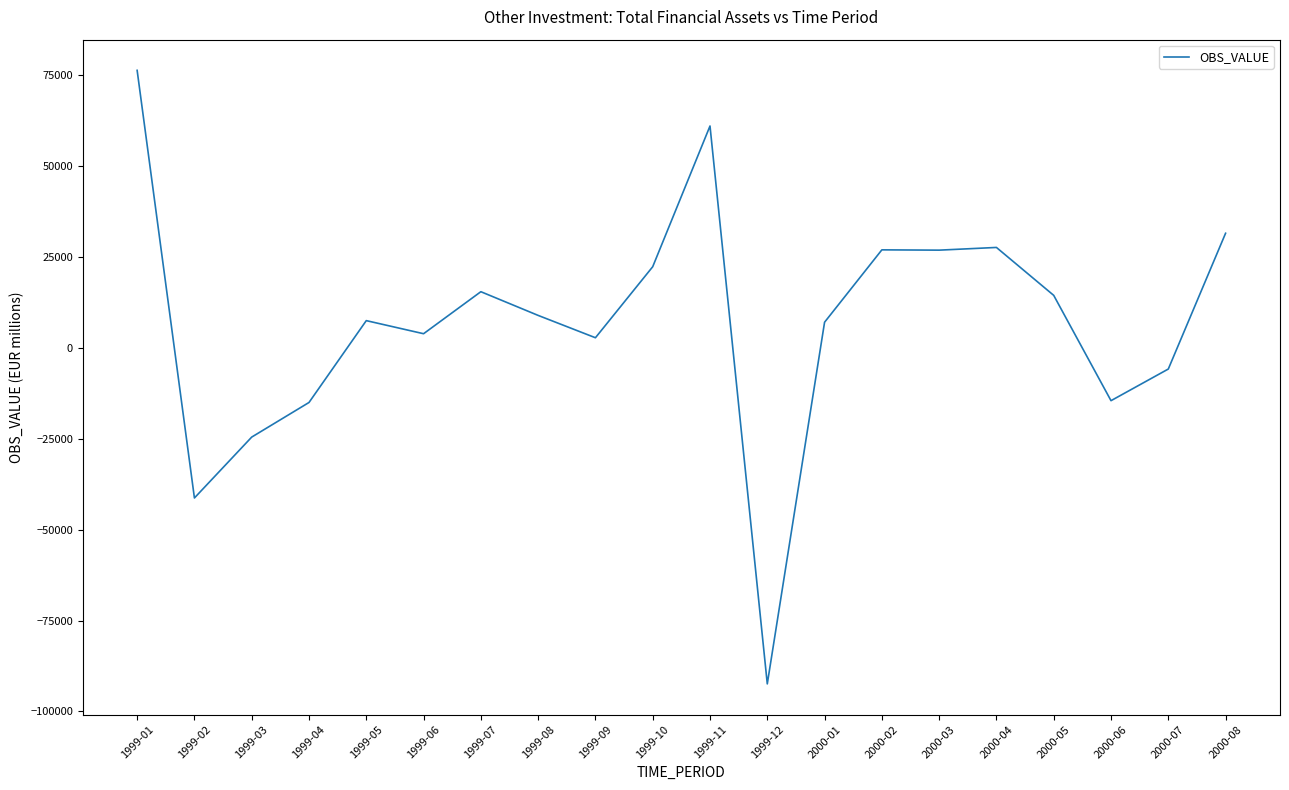

Read the value at 2000-03.

26878.0